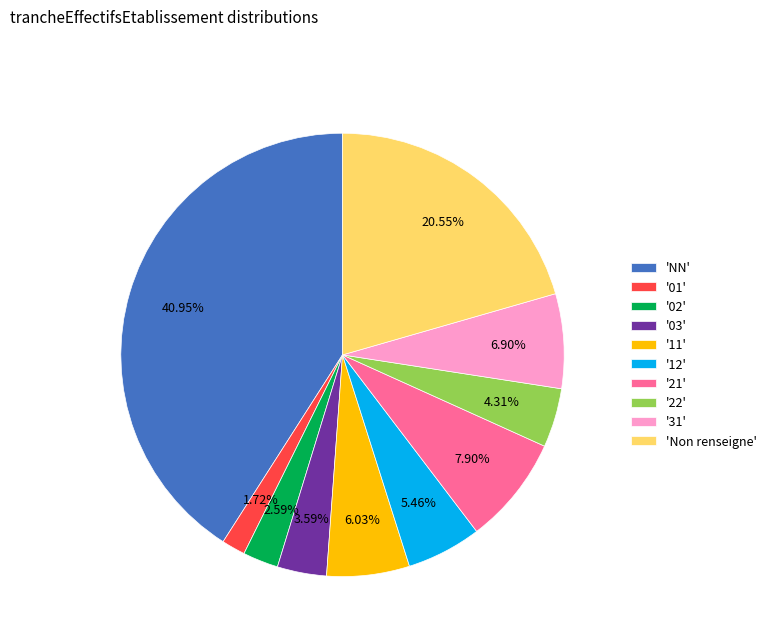

Count the number of slices in the pie.

10